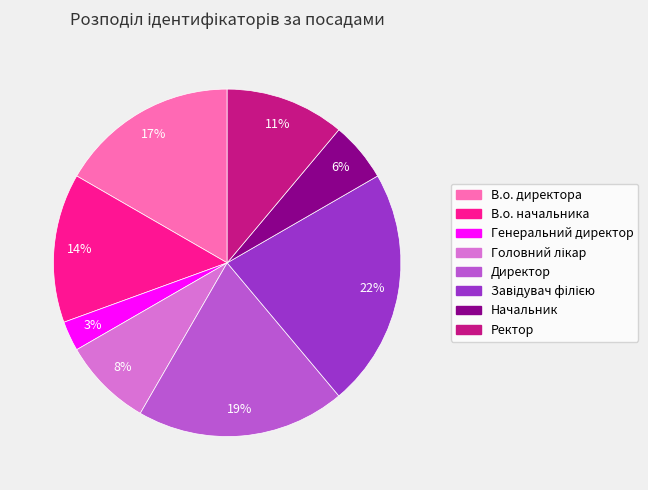

True or false: Генеральний директор accounts for 9% of the total.

False